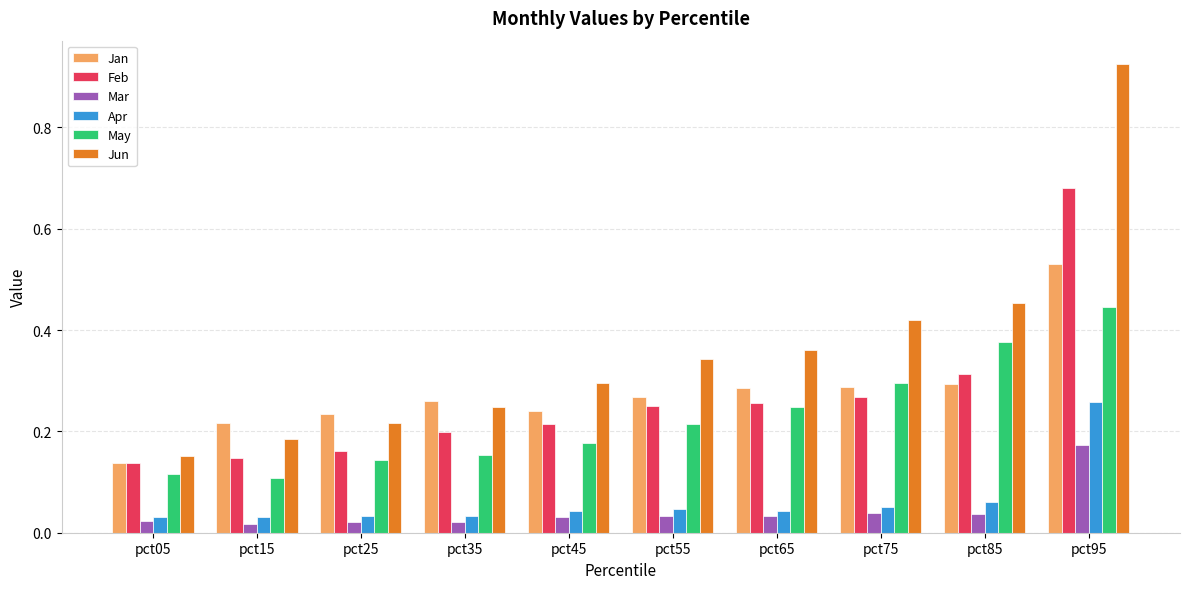

What are all the series names shown in the legend?

Jan, Feb, Mar, Apr, May, Jun